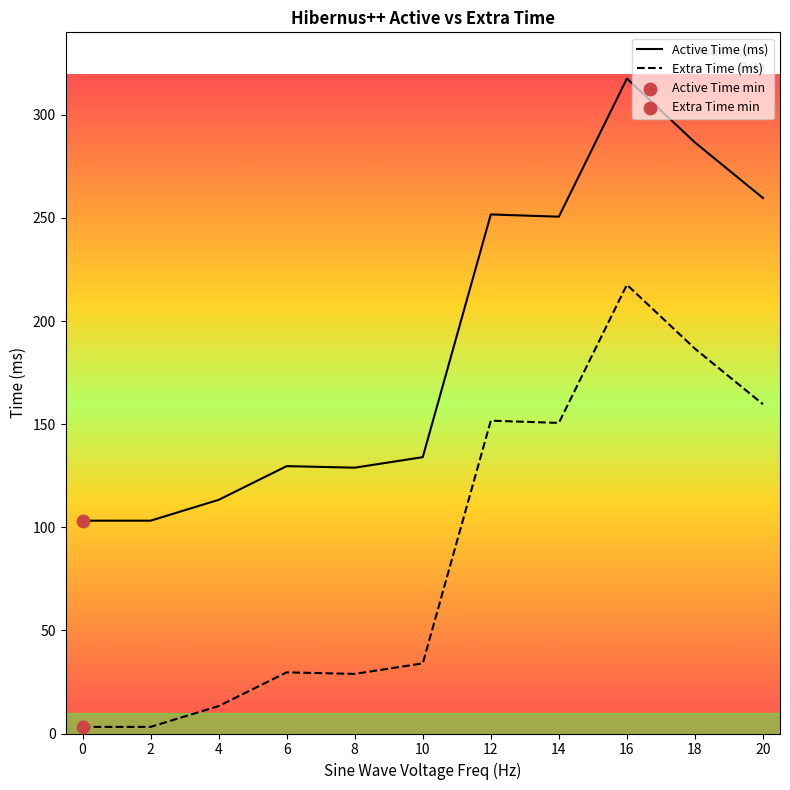

At which category is the sum across all series the highest?

16